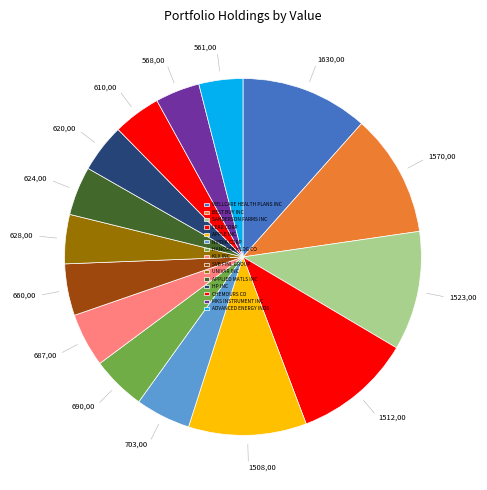

Which slice is the largest?

WELLCARE HEALTH PLANS INC